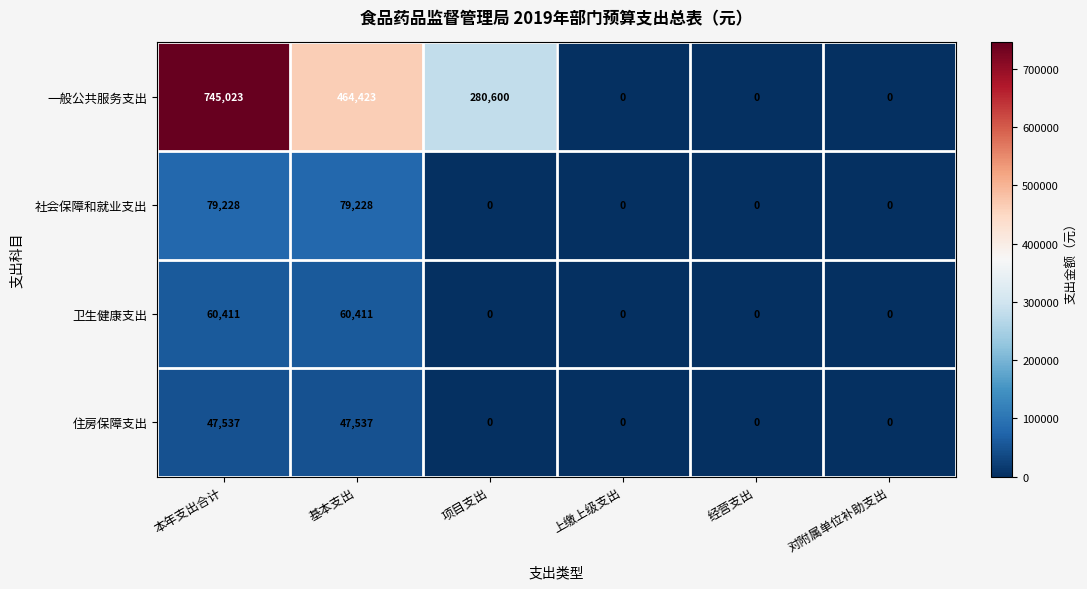

The value of 一般公共服务支出 at 基本支出 is 464423. True or false?

True